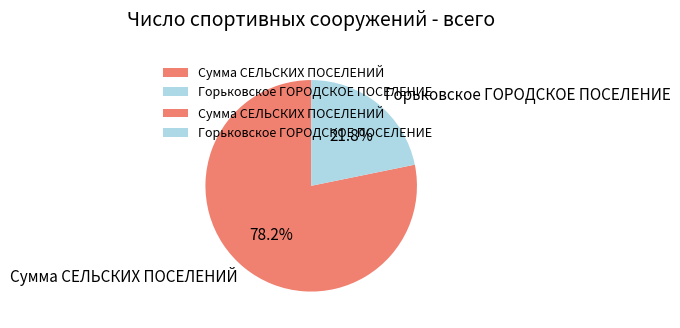

The Сумма СЕЛЬСКИХ ПОСЕЛЕНИЙ slice represents 78% of the pie. True or false?

True